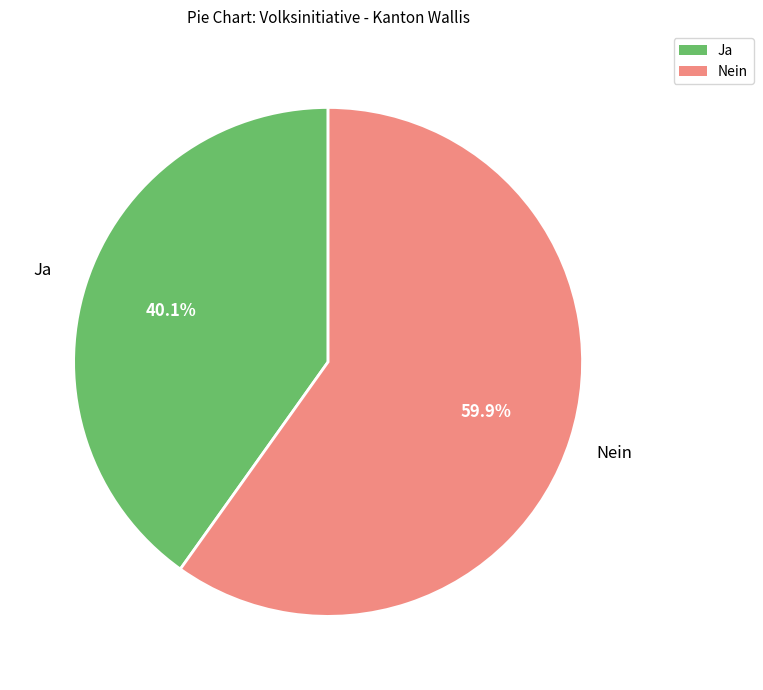

Which category has the biggest portion of the pie?

Nein